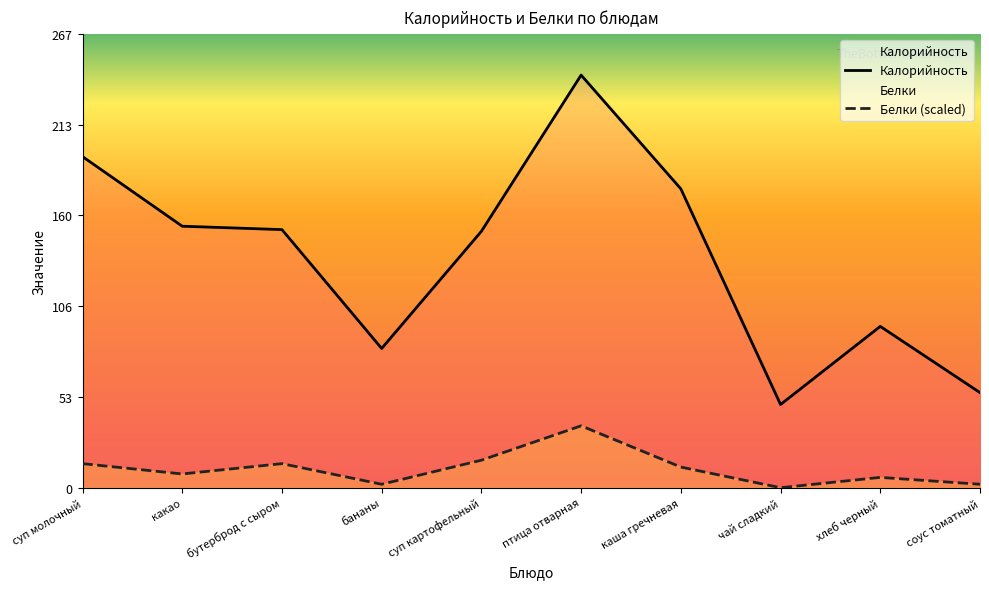

The Калорийность series shows 44.8 at какао. True or false?

False